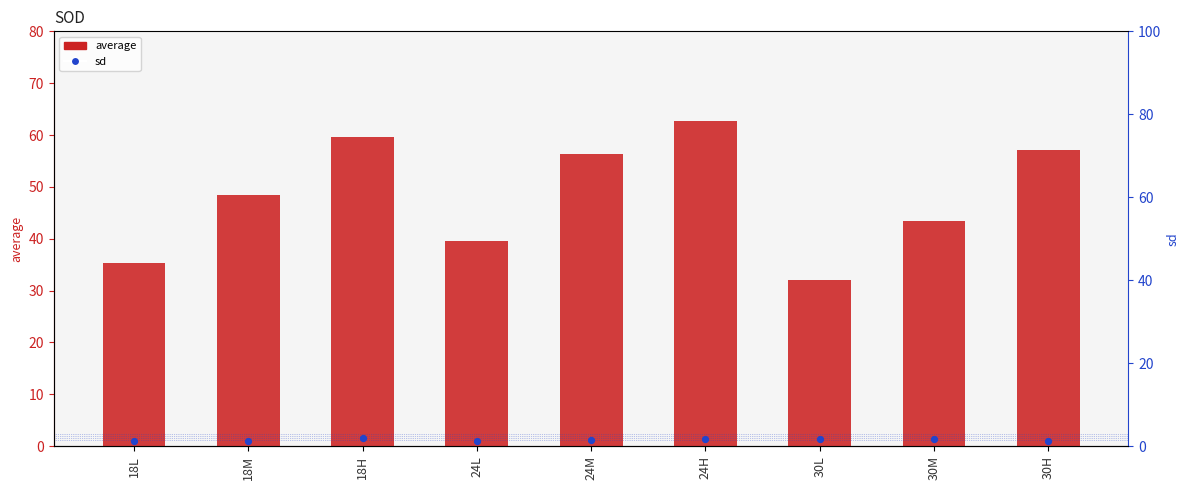

At which category is the sum across all series the highest?

24H